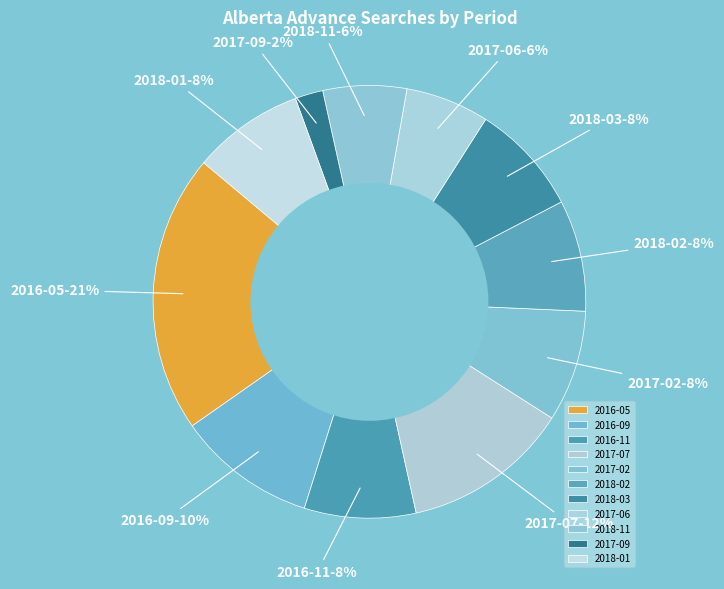

Which category has the biggest portion of the pie?

2016-05